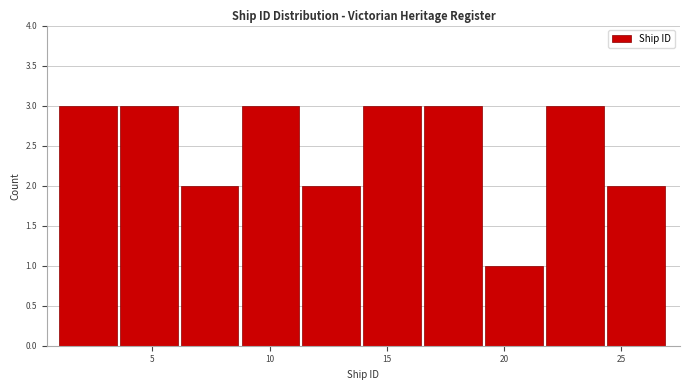

How tall is the bar that spans 6.2 to 8.8 on the x-axis? Neither the bar edges nor the heights are printed on the chart, so give them approximately, as read against the axes.

2